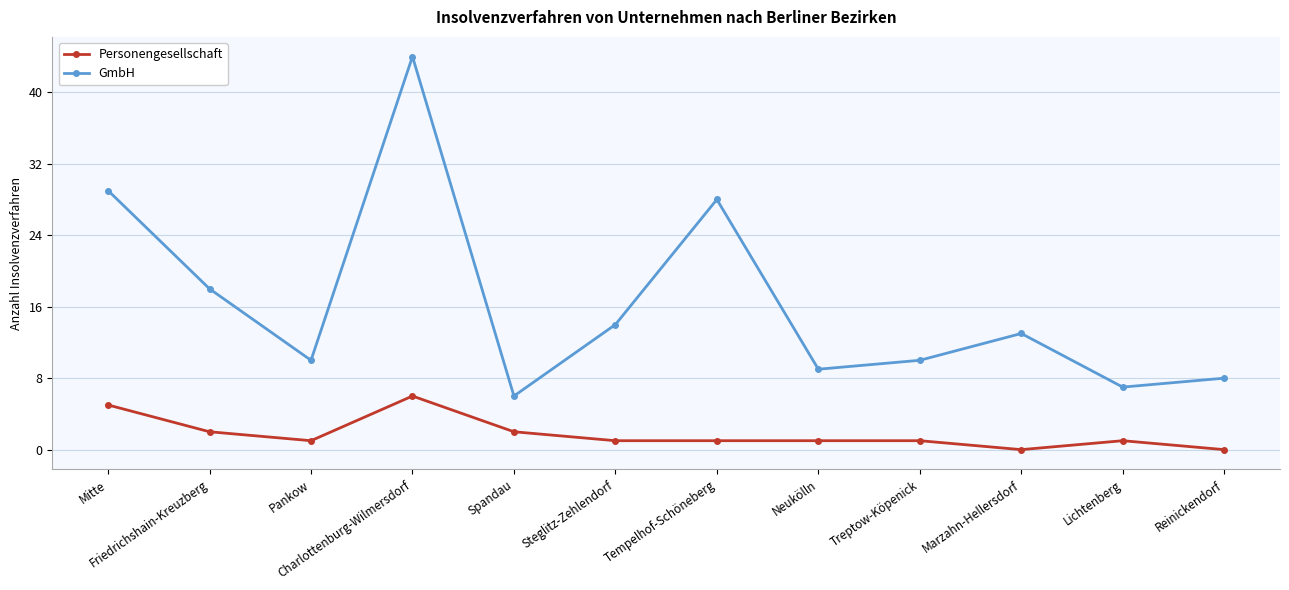

What is the highest value of the GmbH series?

44